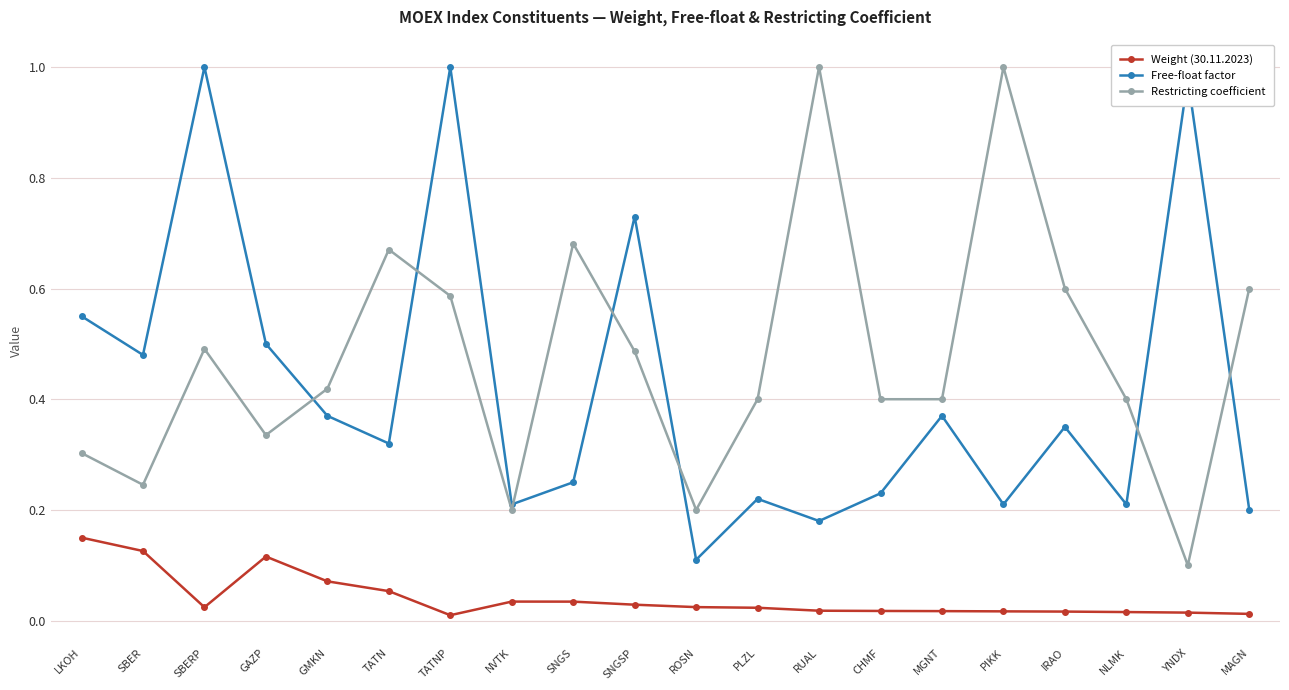

True or false: Free-float factor and Weight (30.11.2023) intersect in this chart.

False